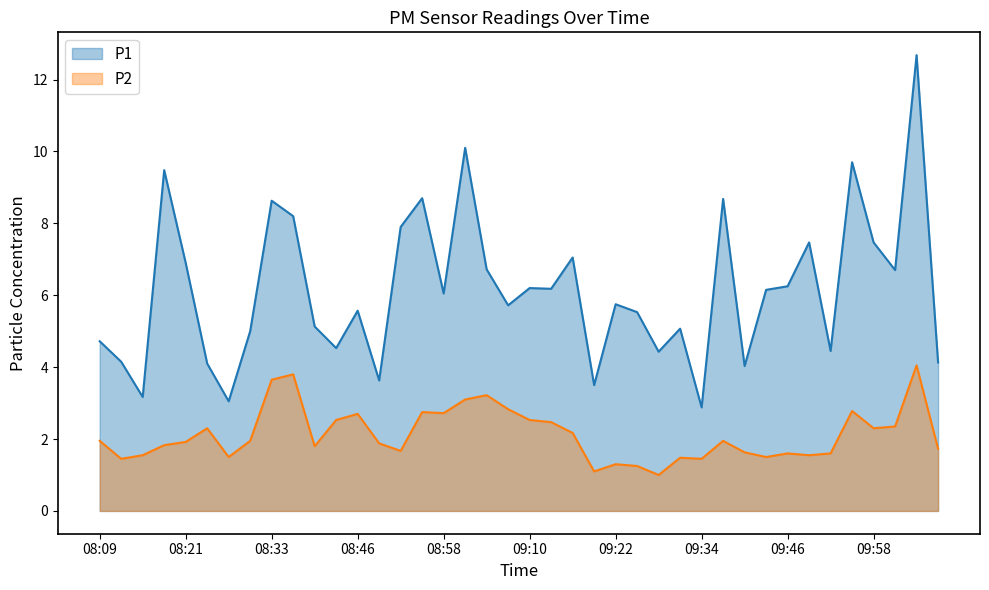

Which series has the largest total across all categories?

P1